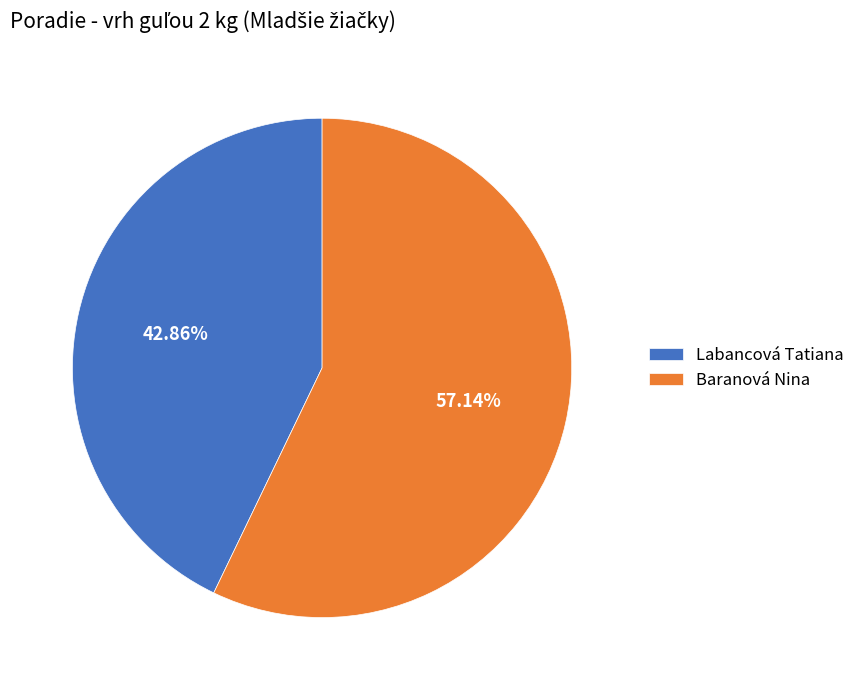

How many slices are in this pie chart?

2